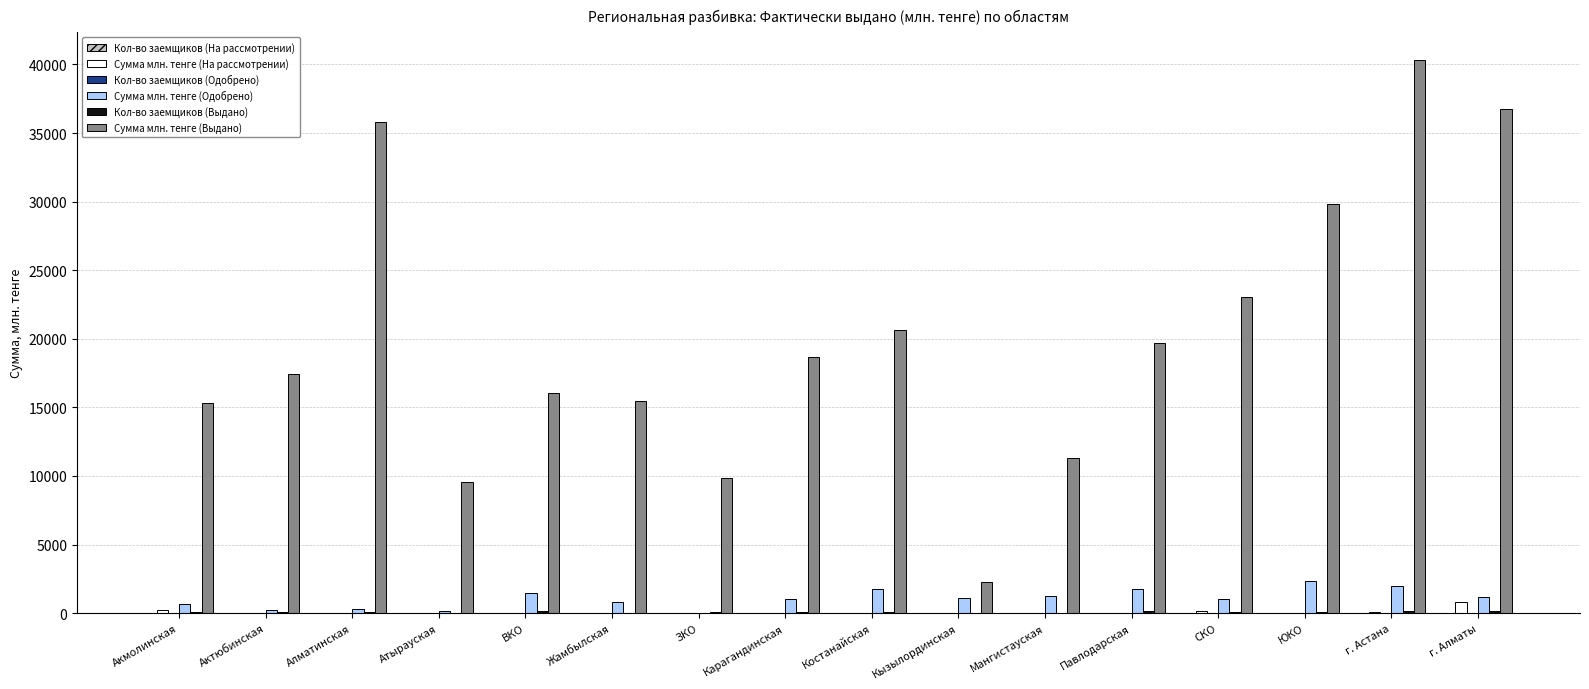

How many categories are shown in the chart?

16